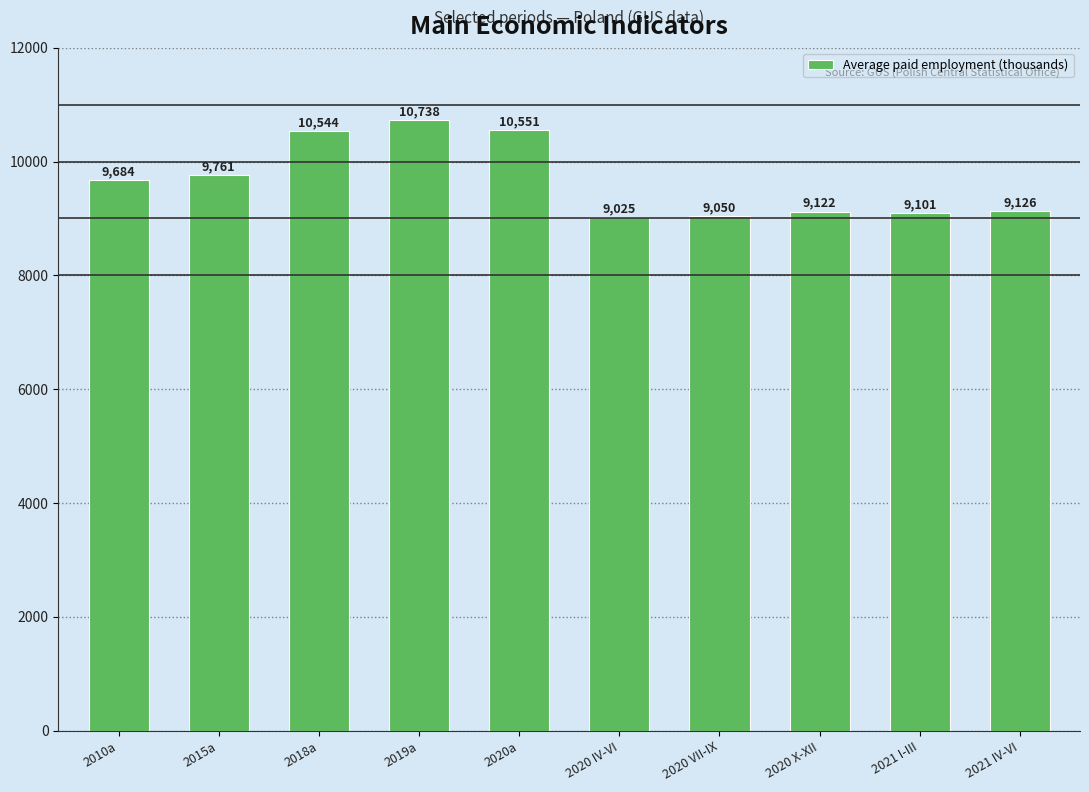

Rank the categories by value from highest to lowest.

2019a, 2020a, 2018a, 2015a, 2010a, 2021 IV-VI, 2020 X-XII, 2021 I-III, 2020 VII-IX, 2020 IV-VI